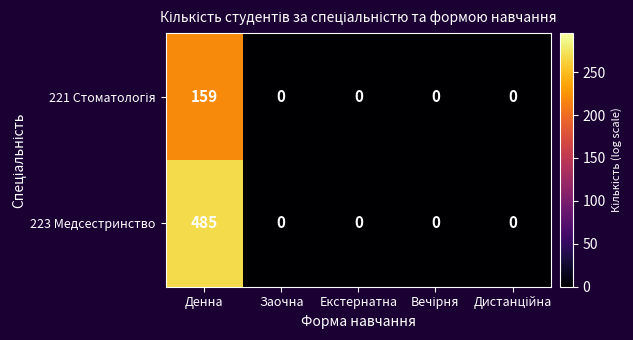

What is the maximum value shown in the chart?

485